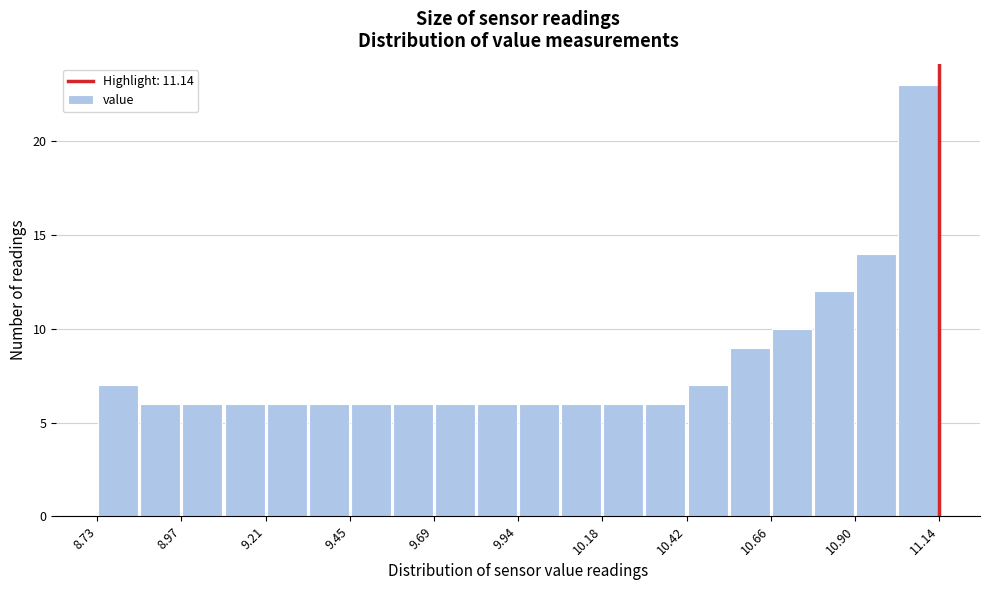

Around what value on the x-axis is the tallest bar? Give the approximate position of its centre, as read against the axis.

11.10